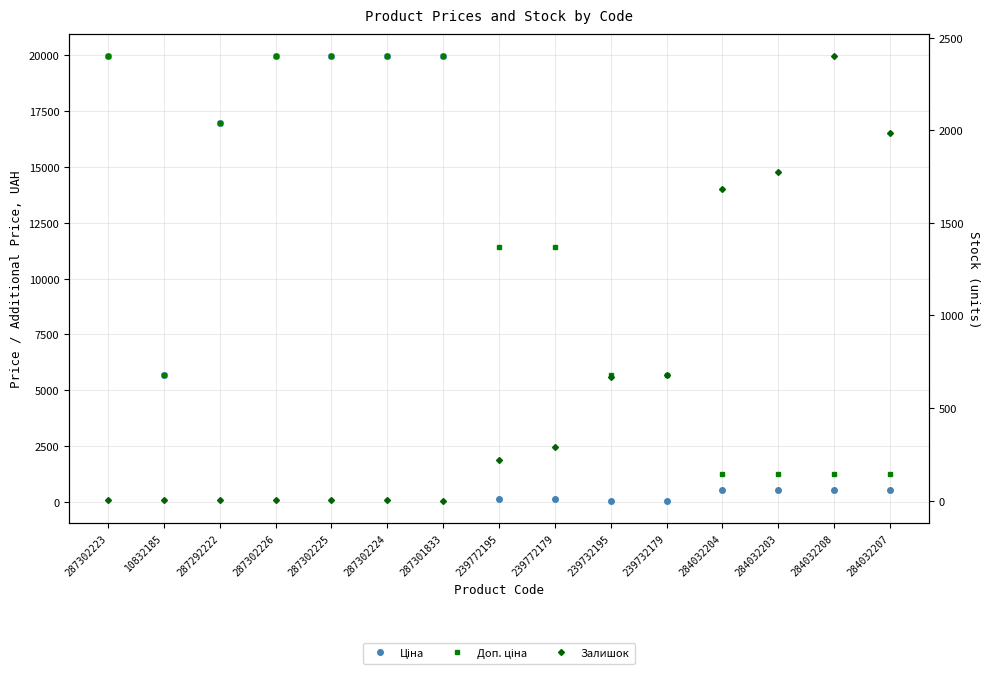

List the series in order of their peak value, lowest first.

Залишок, Ціна, Доп. ціна